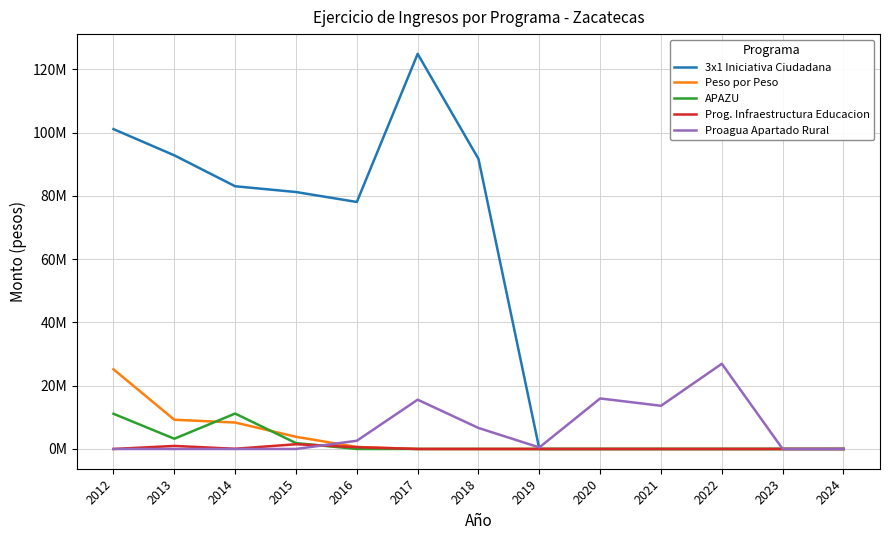

What is the difference between the second highest and second lowest values in the Proagua Apartado Rural series?

15967591.1